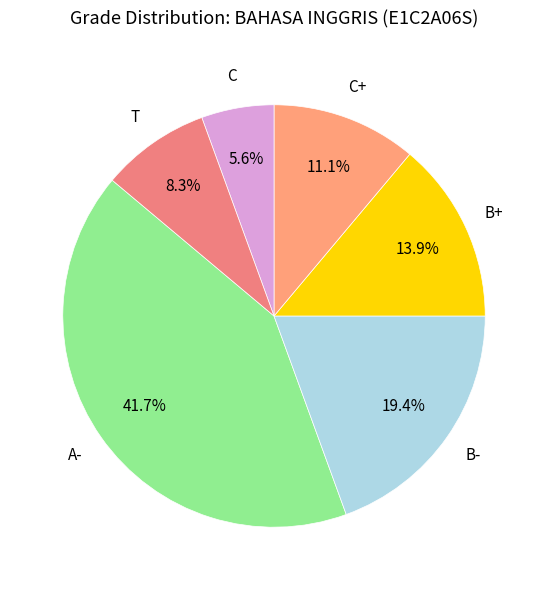

Is it true that A- is 42% of the pie?

True